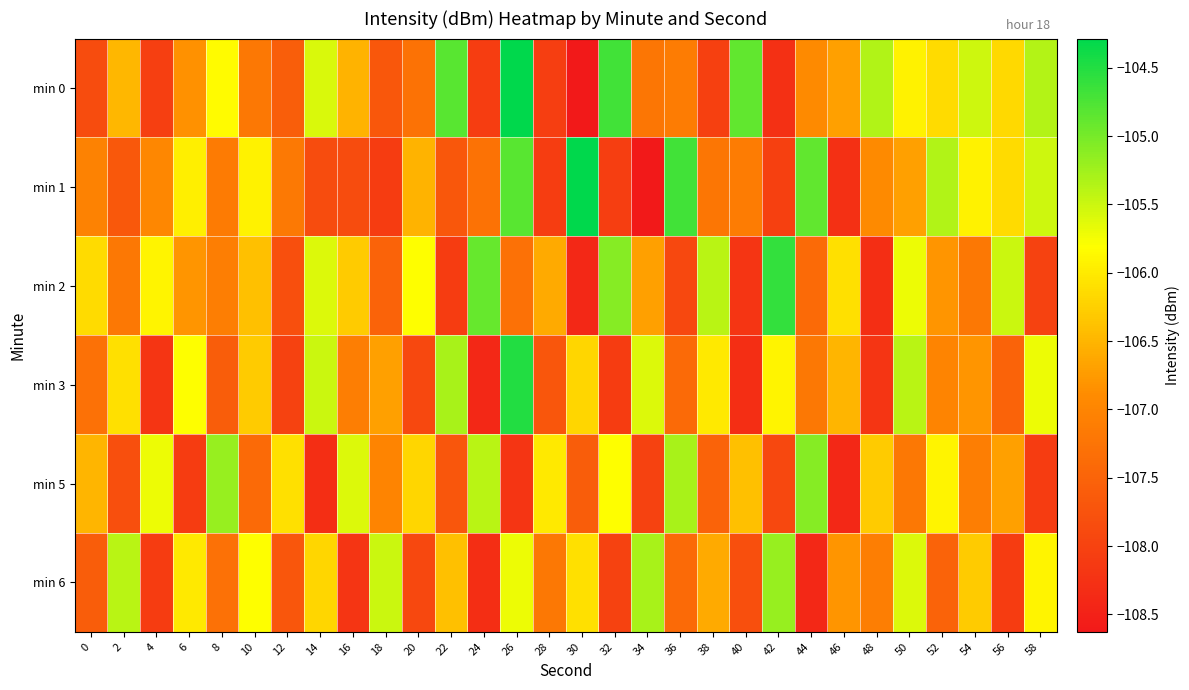

Count the number of categories in the chart.

30